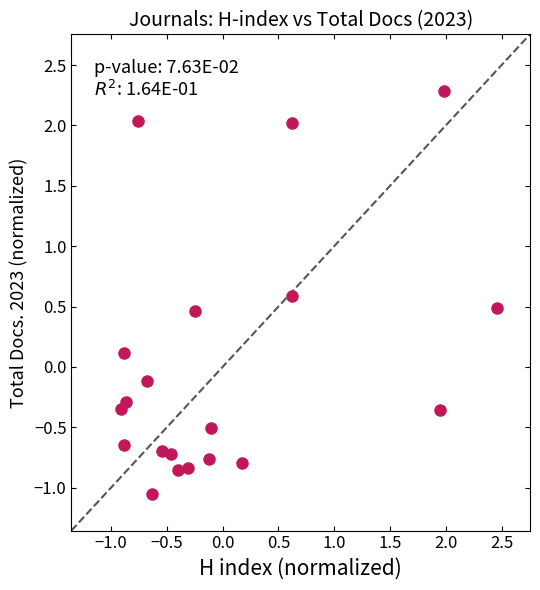

What is the range of Y values (max minus min)?

3.3